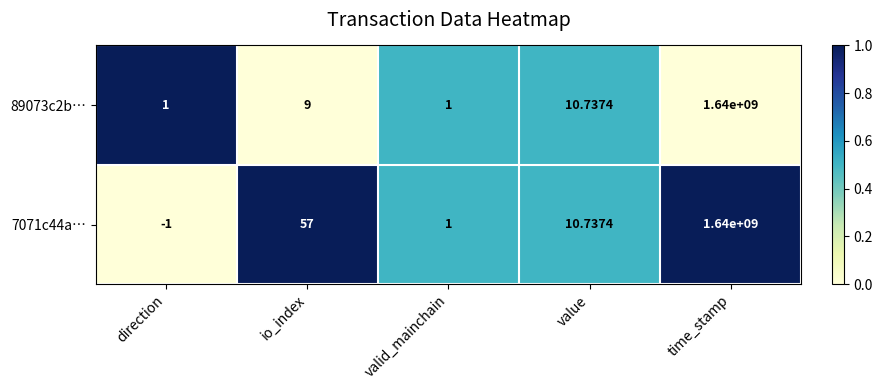

At which category is the sum across all series the highest?

time_stamp